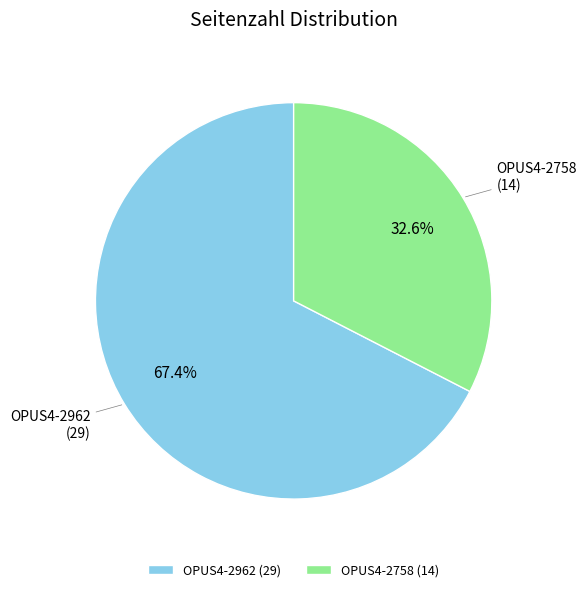

To the nearest percent, what is the average slice percentage?

50%